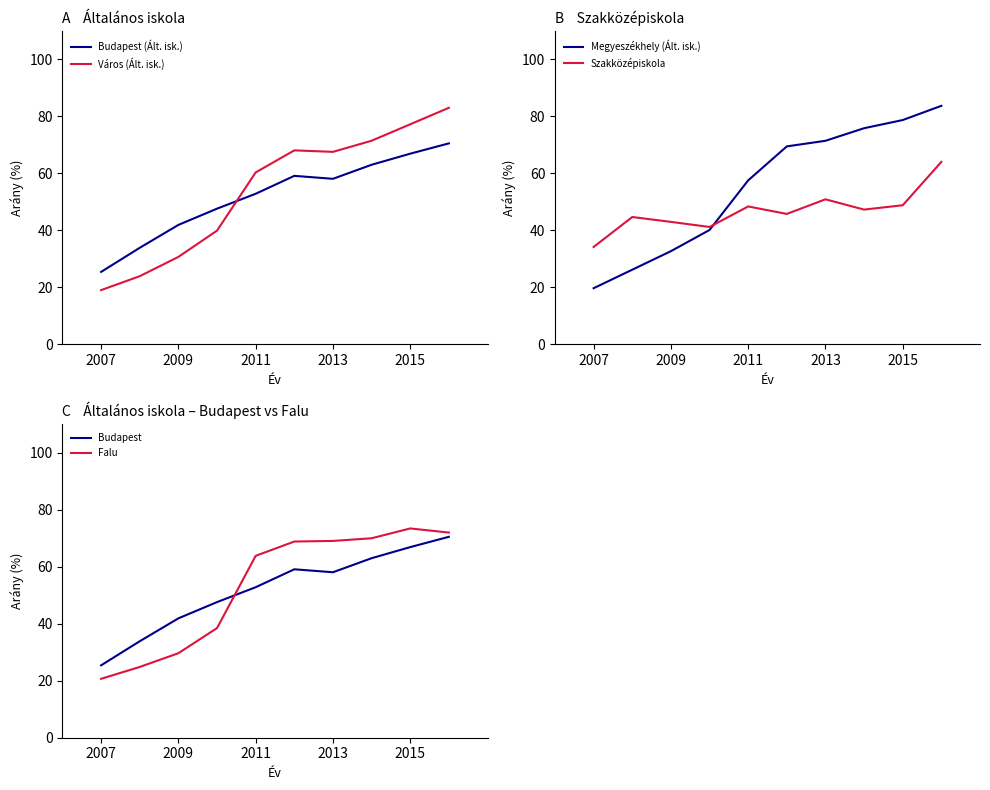

After their last crossing, which series has the higher values: Város (Ált. isk.) or Szakközépiskola?

Város (Ált. isk.)